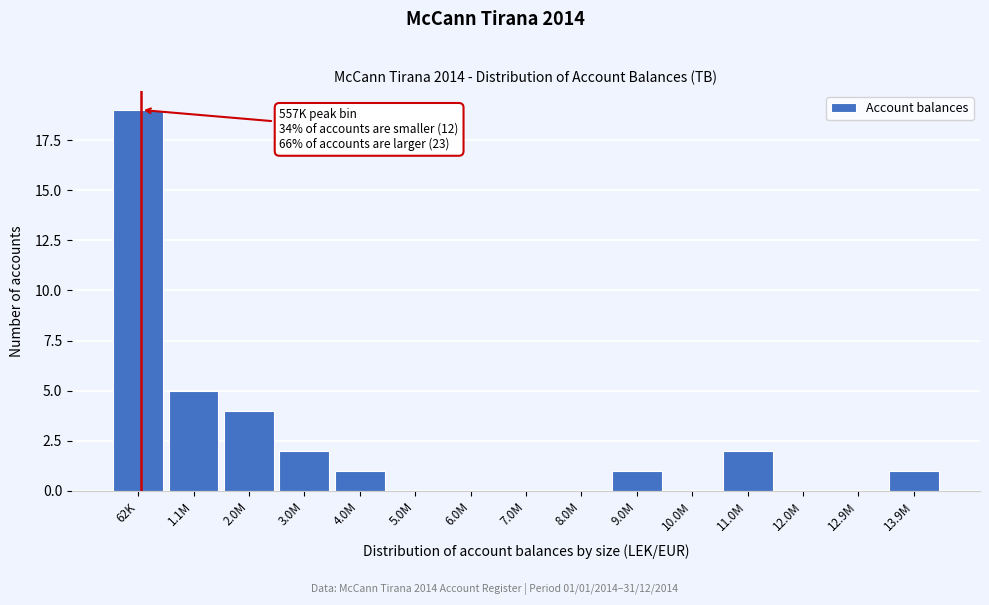

Reading right to left, transcribe all the data shown in this chart.

13.9M=1	12.9M=0	12.0M=0	11.0M=2	10.0M=0	9.0M=1	8.0M=0	7.0M=0	6.0M=0	5.0M=0	4.0M=1	3.0M=2	2.0M=4	1.1M=5	62K=19